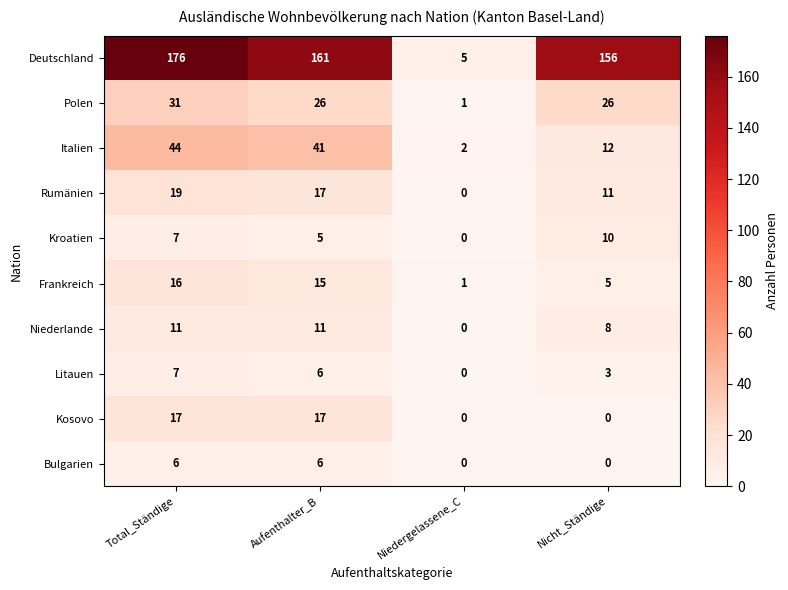

True or false: Kosovo has a value of -9 at Niedergelassene_C.

False